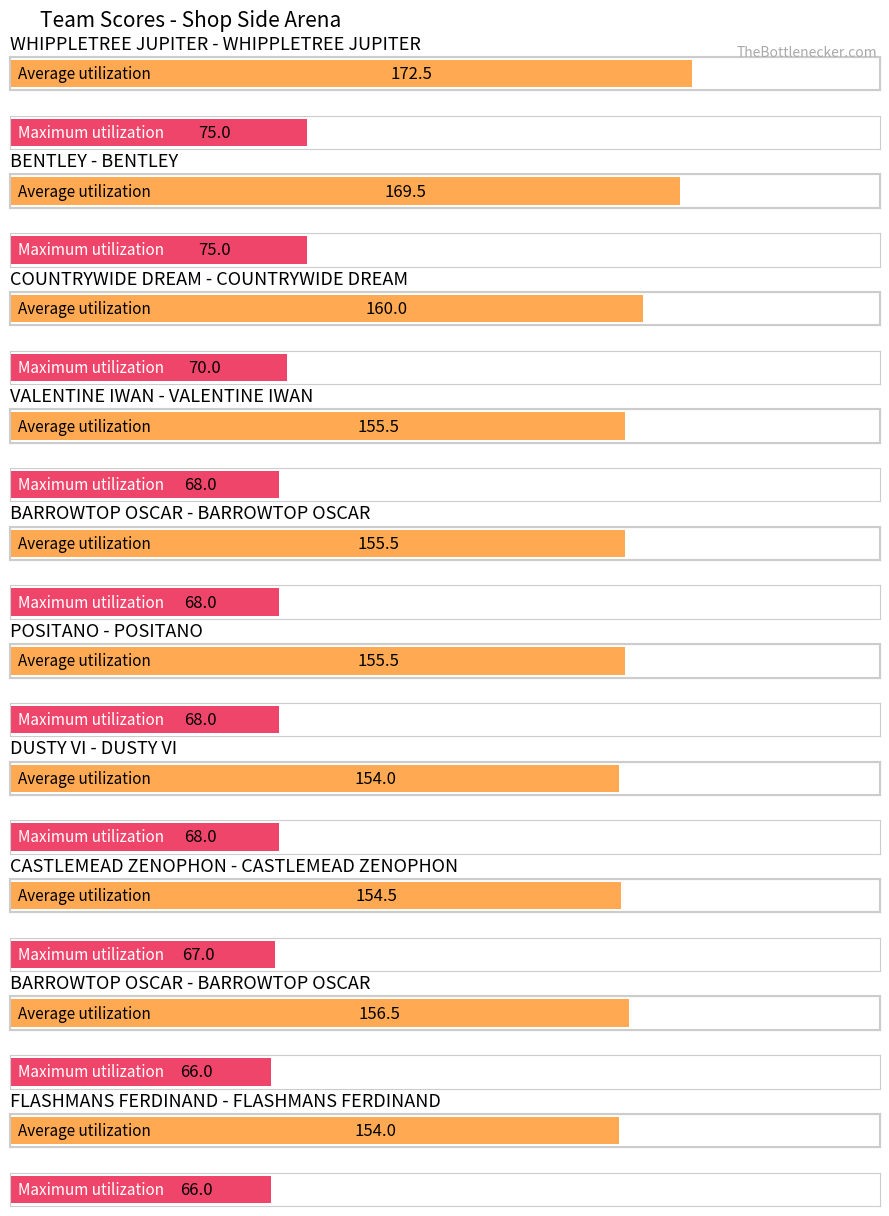

Reading left to right, transcribe all the data shown in this chart.

Average utilization: 172.5	169.5	160.0	155.5	155.5	155.5	154.0	154.5	156.5	154.0
Maximum utilization: 75.0	75.0	70.0	68.0	68.0	68.0	68.0	67.0	66.0	66.0